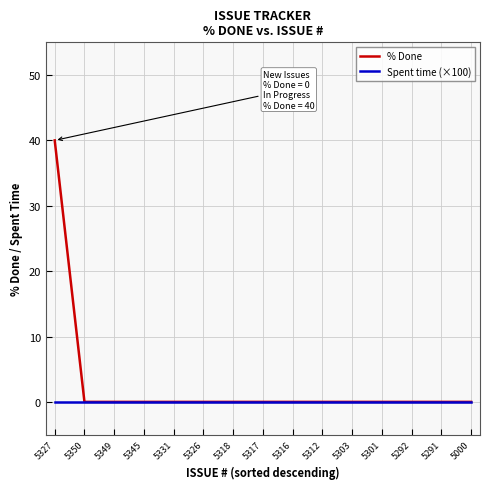

Does the chart display data point markers on the line(s)?

No